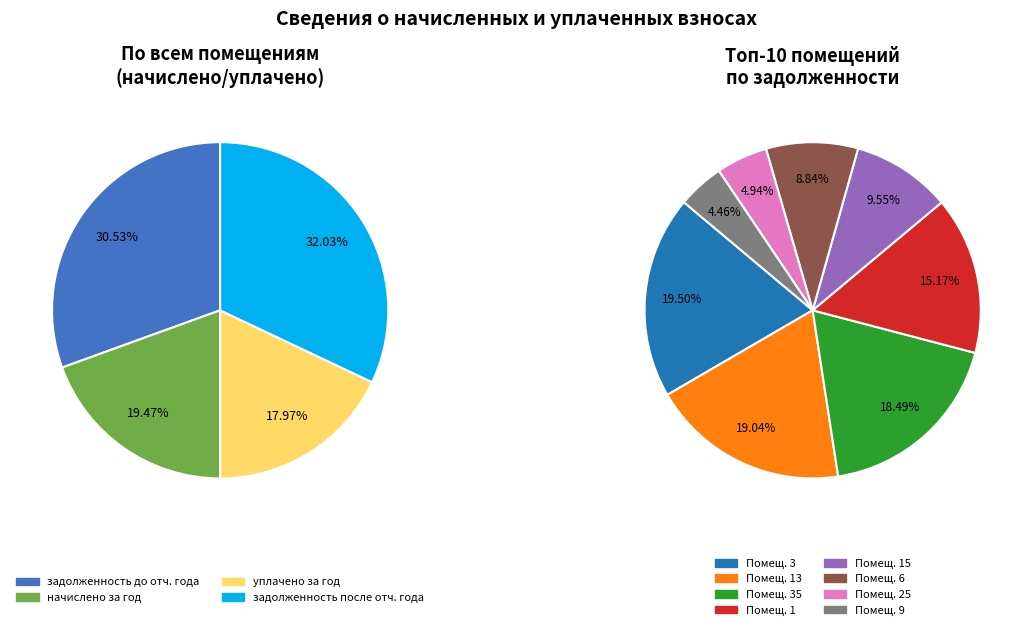

Is there a majority slice in this chart?

No